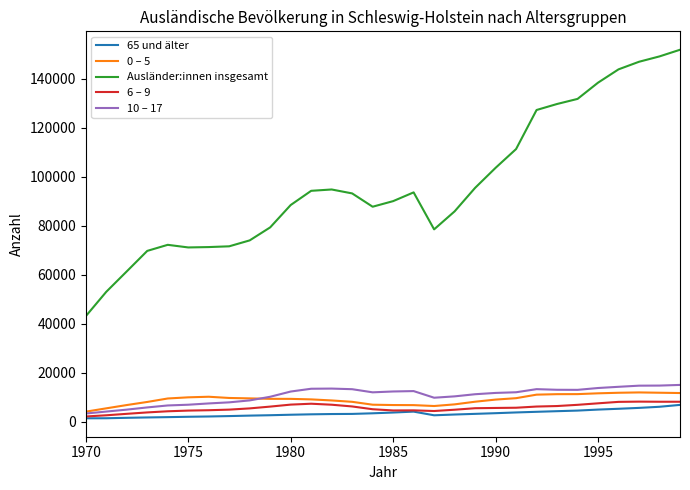

What is the maximum value shown in the chart?

151854